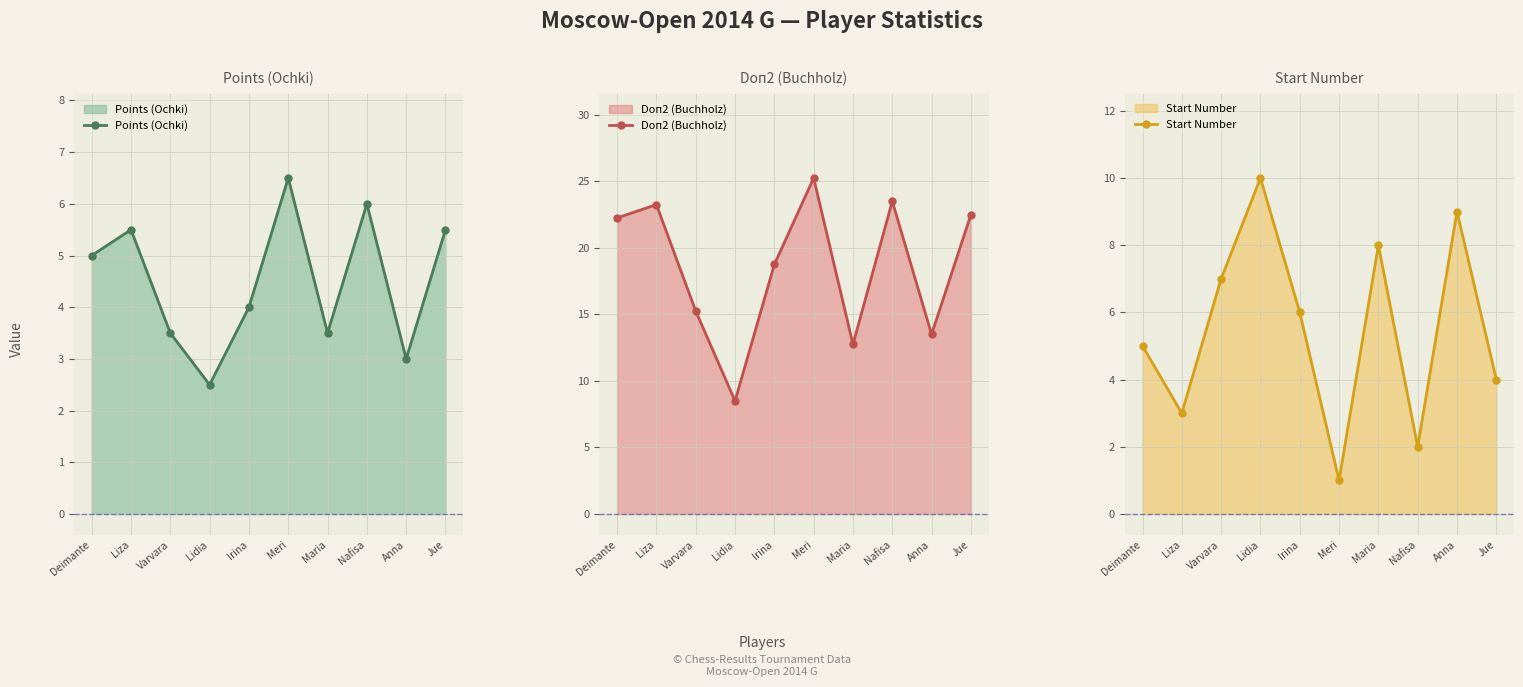

At how many categories does at least one series exceed 1?

10